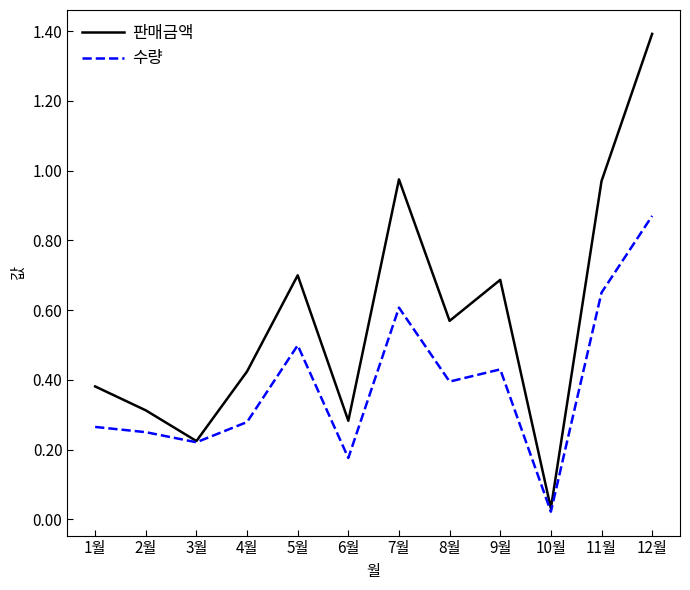

The 판매금액 series shows 0.6 at 1월. True or false?

False